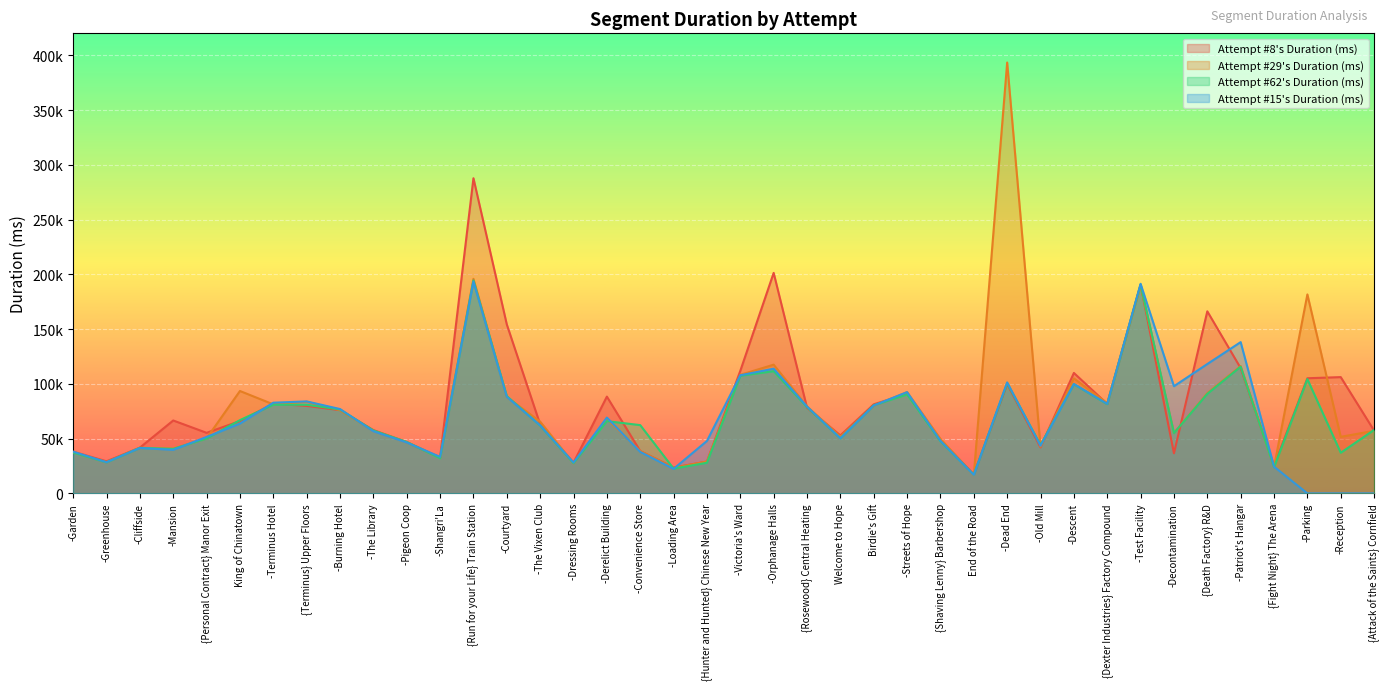

The Attempt #29's Duration (ms) series shows 55010 at -Decontamination. True or false?

True